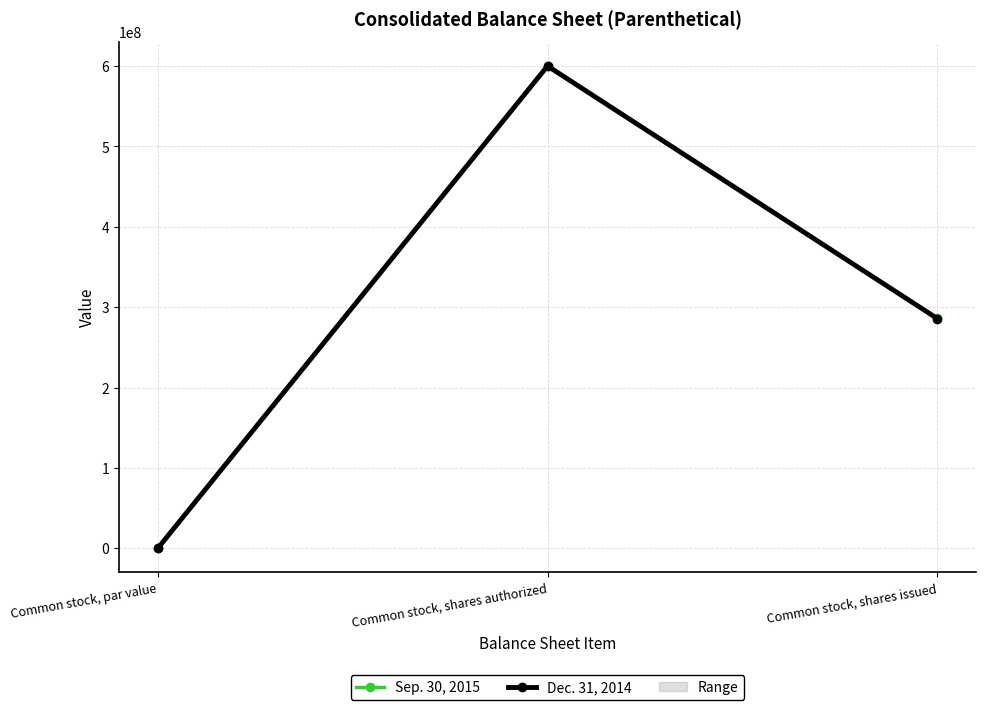

Is it true that Sep. 30, 2015 equals 286097193 at Common stock, shares issued?

True